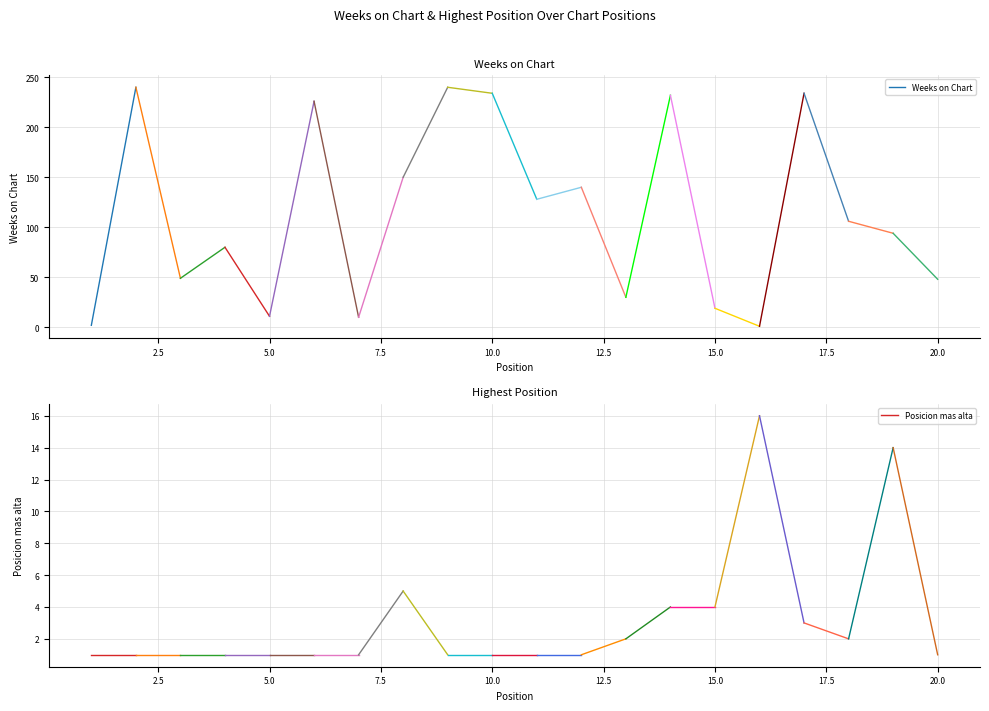

What is the maximum value shown in the chart?

240